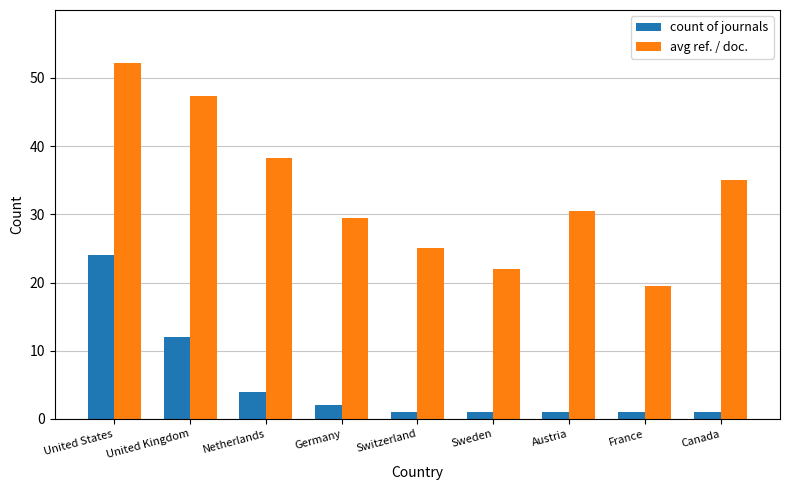

Is the value of count of journals at Canada greater than the value of avg ref. / doc. at France?

No